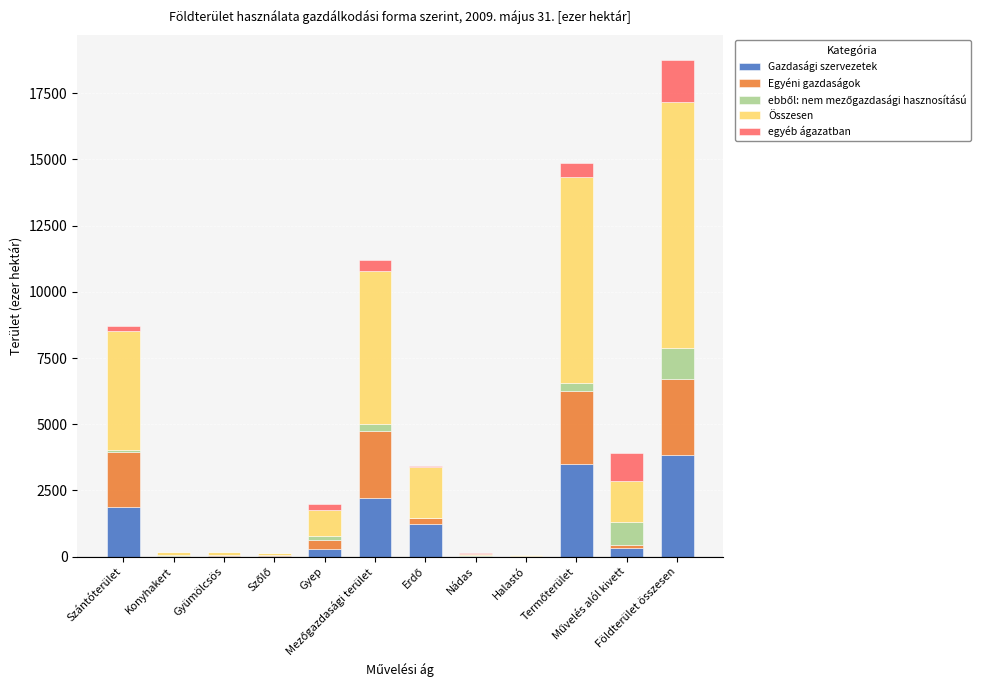

What is the sum of all Gazdasági szervezetek values?

13366.8